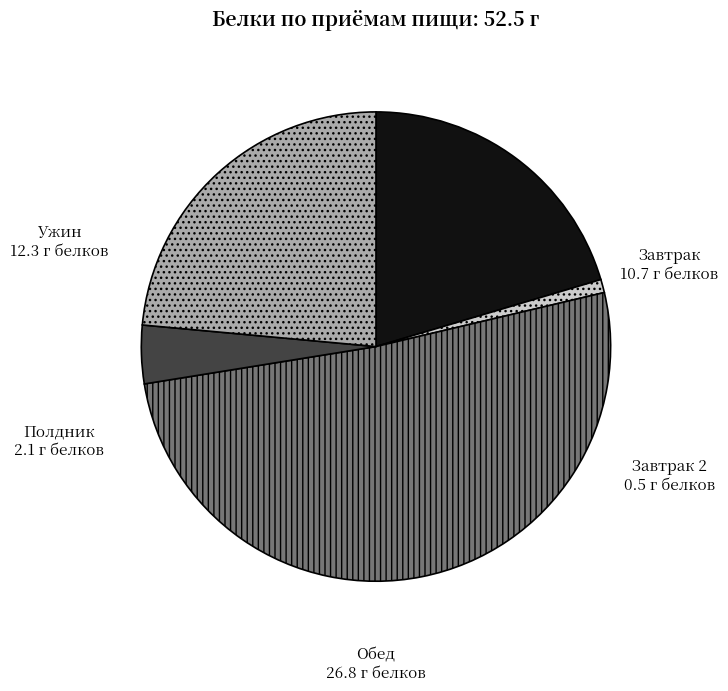

What is the largest slice in the pie chart?

Обед